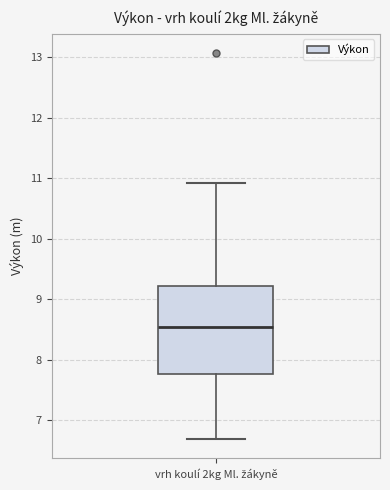

Where does the median line of the box for vrh koulí 2kg Ml. žákyně sit on the y-axis? The values are not printed on the chart, so give them approximately, as read against the axis.

8.6